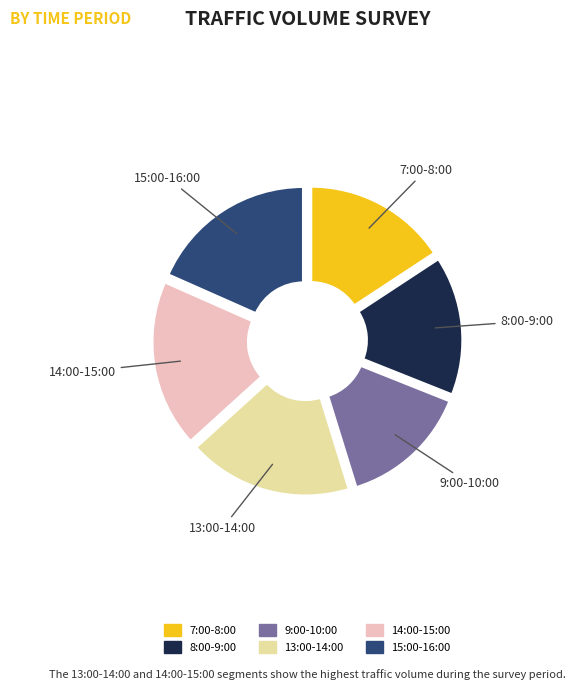

Is there any slice that represents more than half of the pie?

No